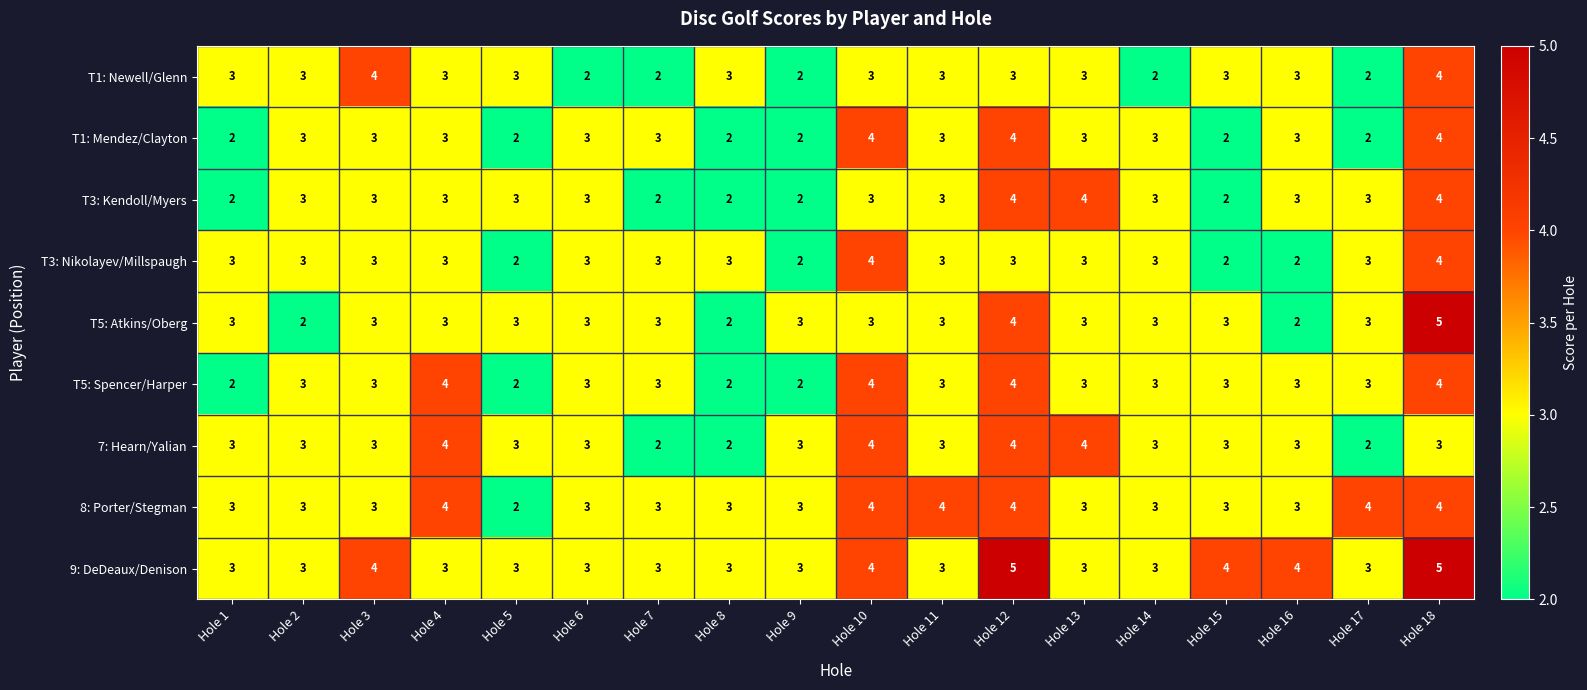

Which series has the largest range (max minus min)?

T5: Atkins/Oberg